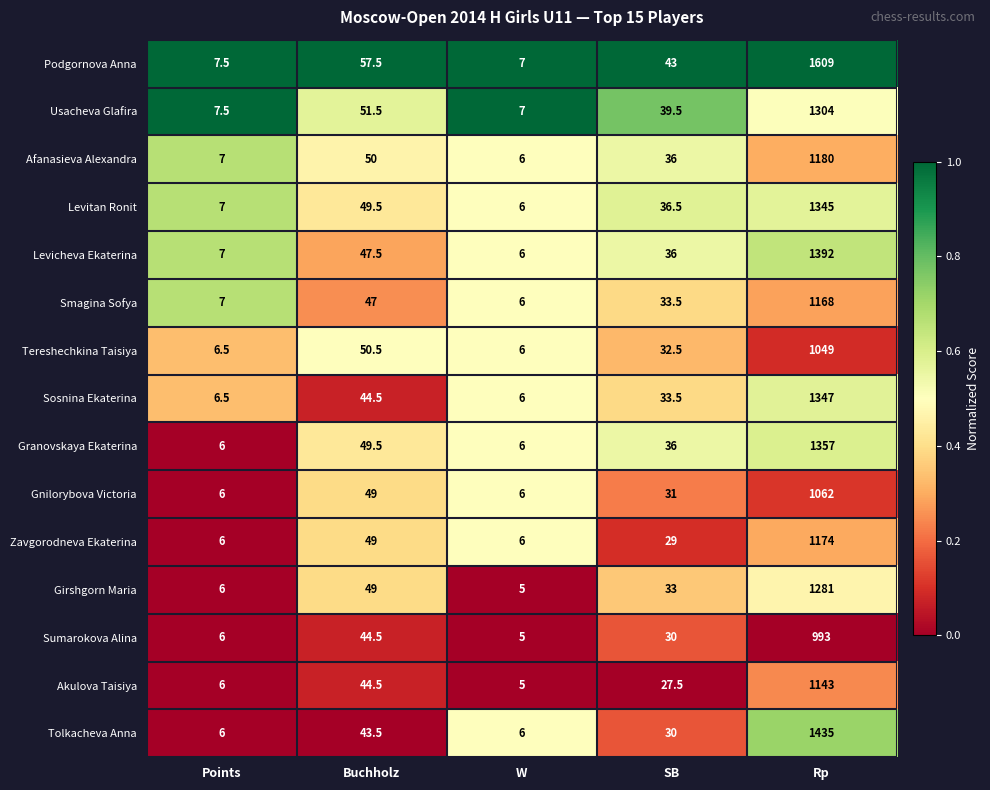

At which category is the sum across all series the highest?

Rp